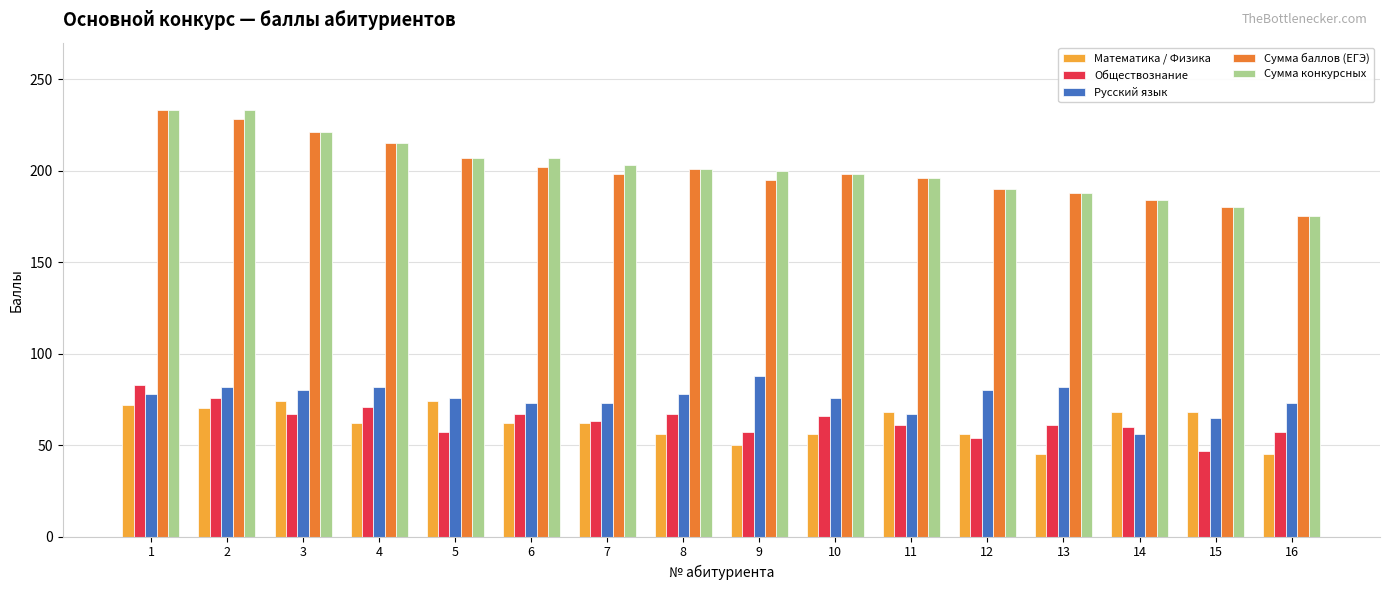

What is the minimum value shown in the chart?

45